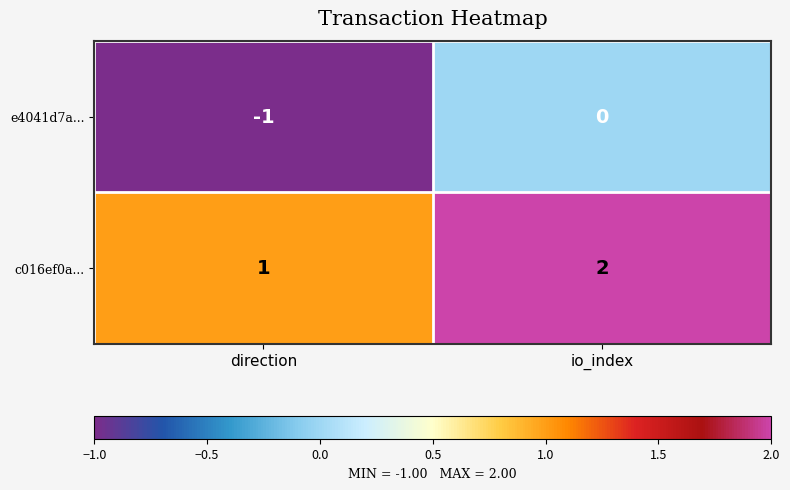

Is it true that c016ef0a... equals 3 at io_index?

False